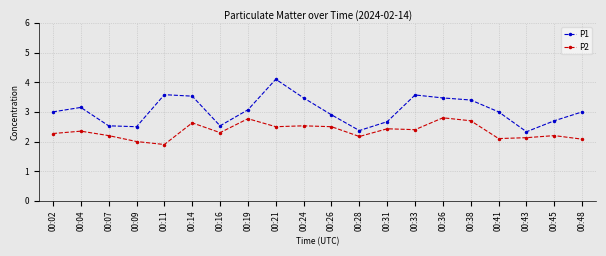

True or false: P2 and P1 intersect in this chart.

False